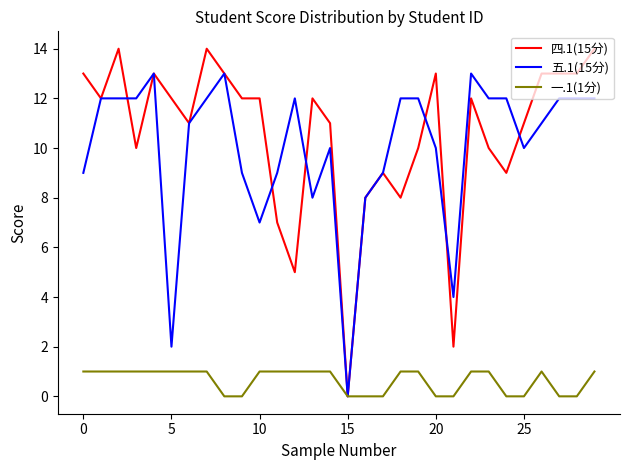

Reading left to right, extract all data points from this chart.

四.1(15分): 13	12	14	10	13	12	11	14	13	12	12	7	5	12	11	0	8	9	8	10	13	2	12	10	9	11	13	13	13	14
五.1(15分): 9	12	12	12	13	2	11	12	13	9	7	9	12	8	10	0	8	9	12	12	10	4	13	12	12	10	11	12	12	12
一.1(1分): 1	1	1	1	1	1	1	1	0	0	1	1	1	1	1	0	0	0	1	1	0	0	1	1	0	0	1	0	0	1